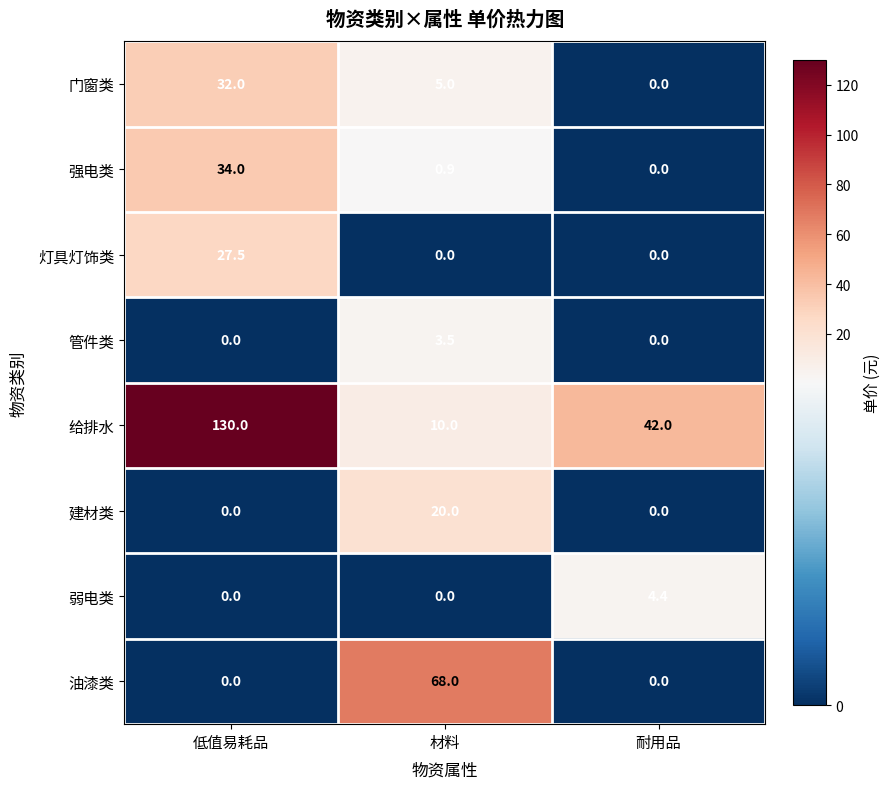

List the series in order of their peak value, highest first.

给排水, 油漆类, 强电类, 门窗类, 灯具灯饰类, 建材类, 弱电类, 管件类